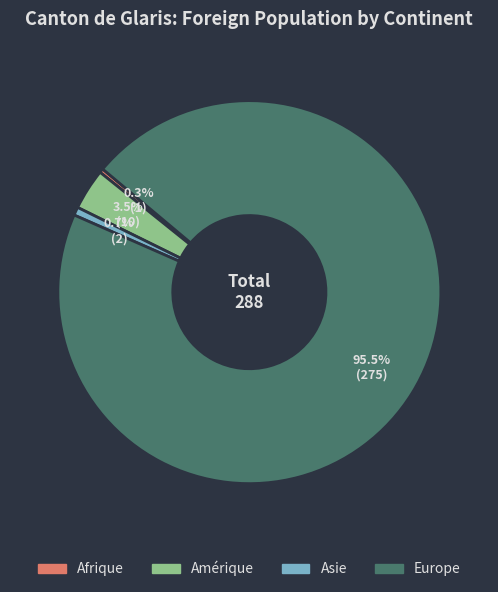

Is it true that Europe is 89% of the pie?

False